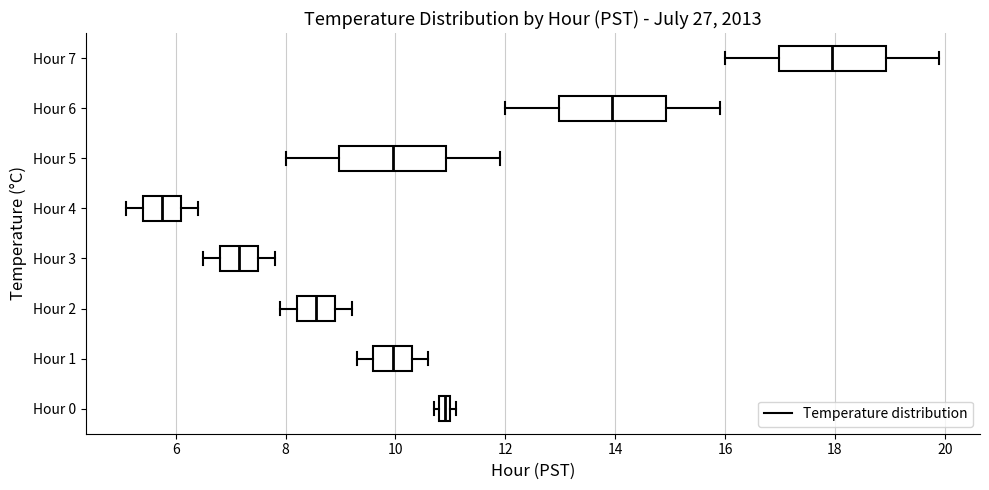

Where is the right edge of the box for Hour 2 on the x-axis? The values are not printed on the chart, so give them approximately, as read against the axis.

9.0